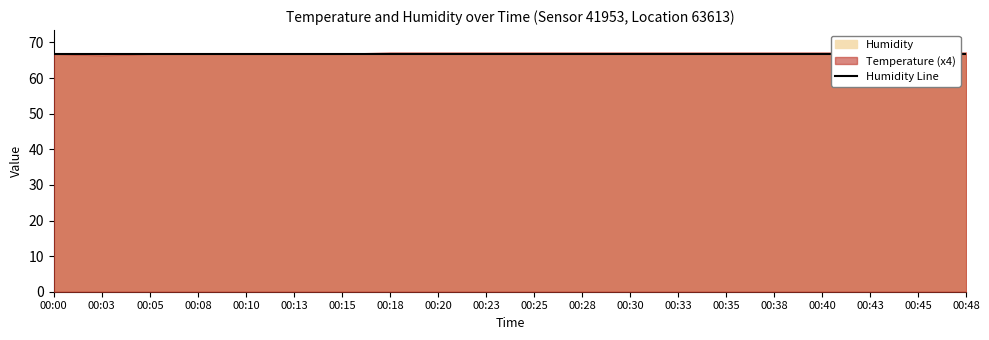

True or false: Humidity and Temperature intersect in this chart.

False